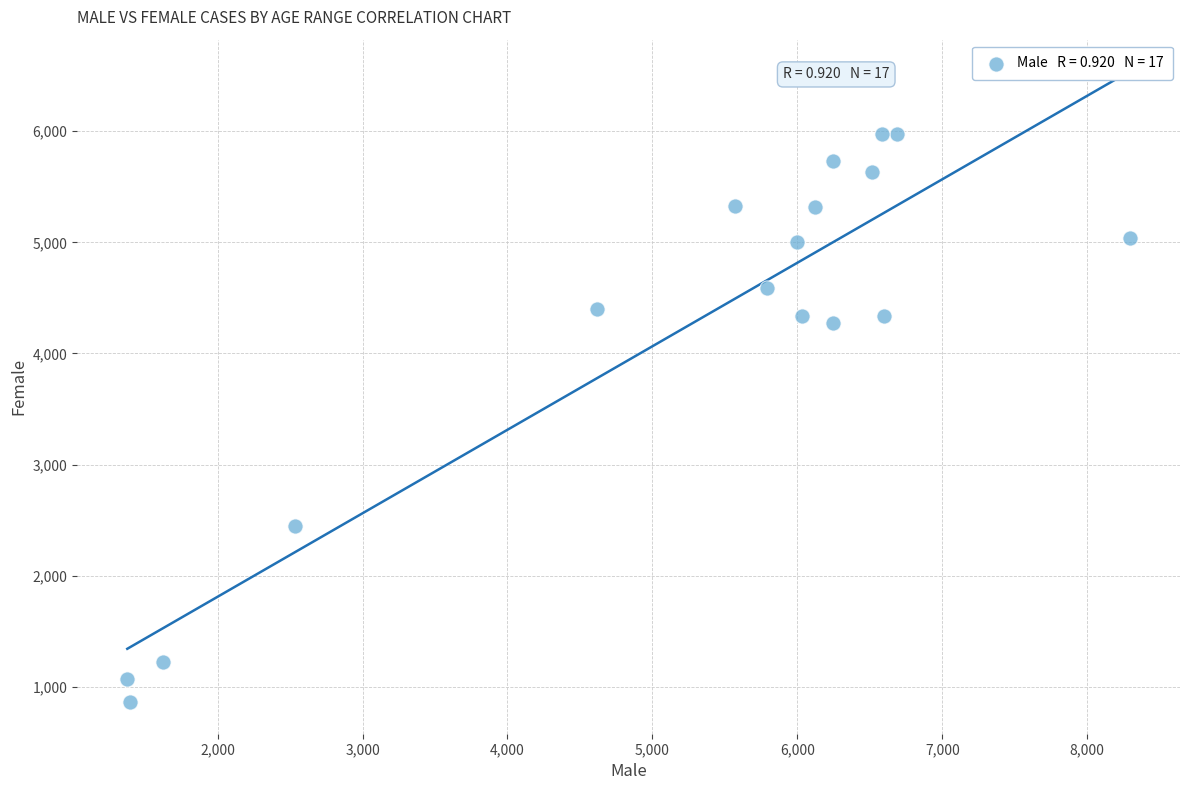

What is the range of X values (max minus min)?

6918.0